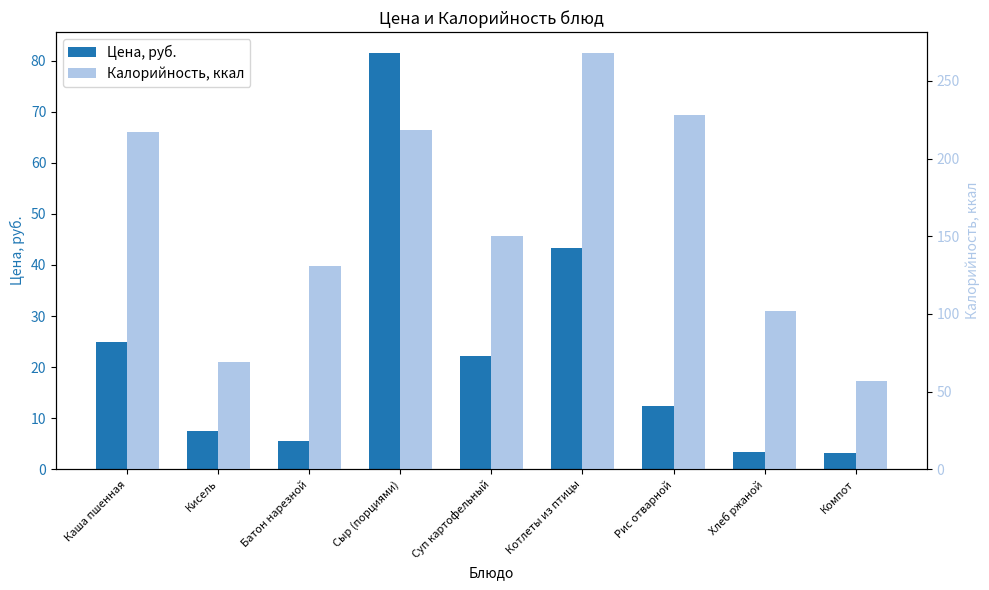

Reading left to right, extract all data points from this chart.

Цена, руб.: Каша пшенная=25.0	Кисель=7.5	Батон нарезной=5.6	Сыр (порциями)=81.5	Суп картофельный=22.1	Котлеты из птицы=43.4	Рис отварной=12.3	Хлеб ржаной=3.4	Компот=3.1
Калорийность, ккал: Каша пшенная=217.0	Кисель=68.8	Батон нарезной=131.0	Сыр (порциями)=218.2	Суп картофельный=150.0	Котлеты из птицы=268.0	Рис отварной=228.0	Хлеб ржаной=102.0	Компот=57.0